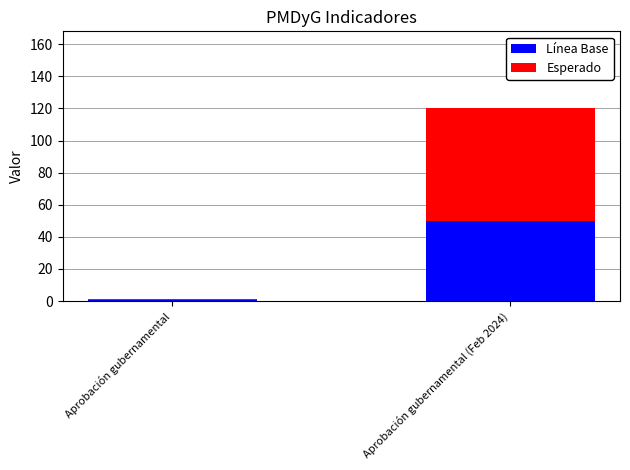

What is the total value across all series at Aprobación gubernamental (Feb 2024)?

120.0